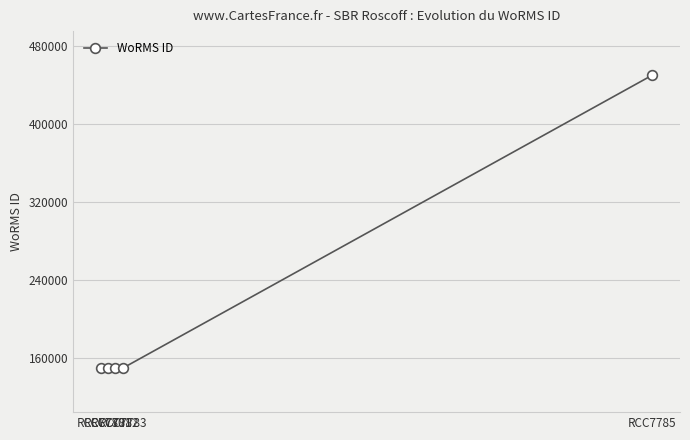

What is the value of the 1st point from the left?

149538